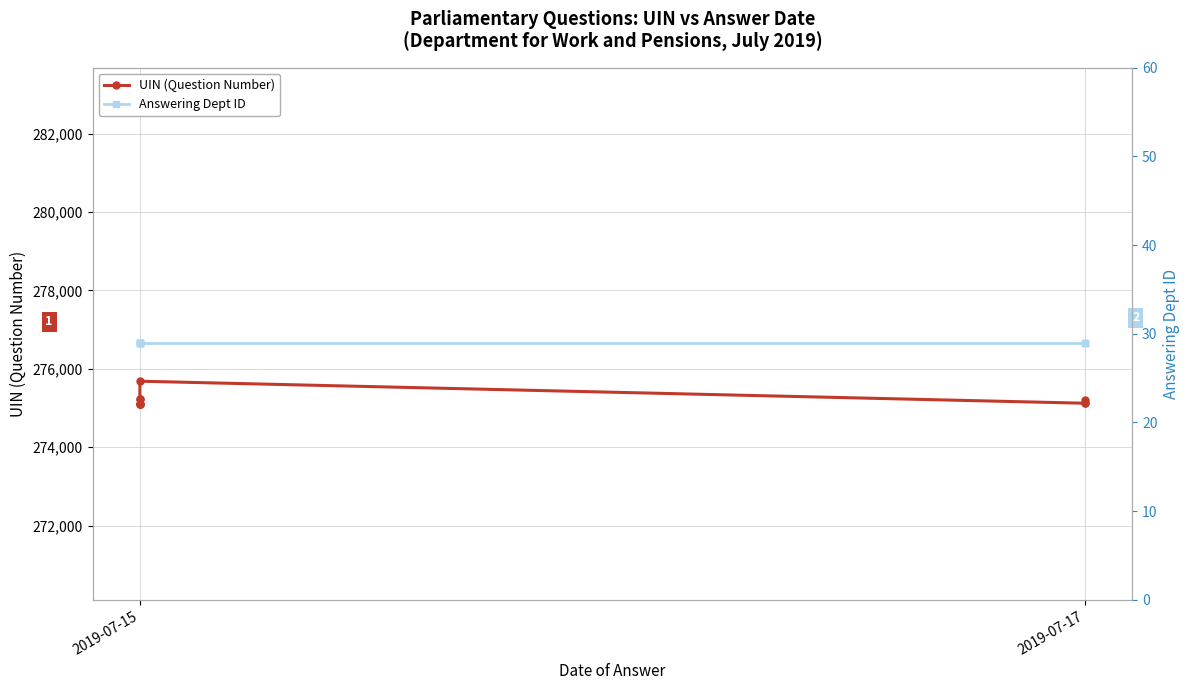

Is it true that UIN (Question Number) equals 370150 at 2019-07-15?

False